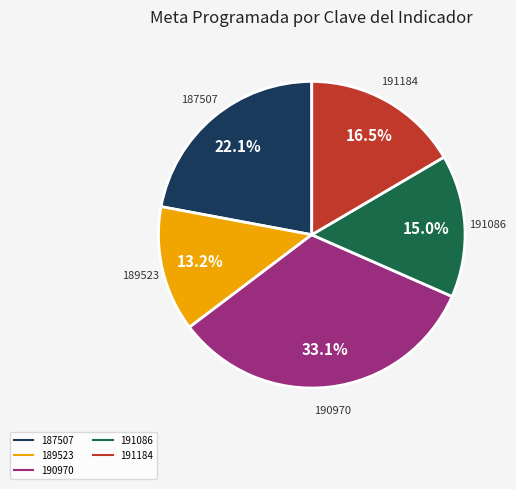

Count the number of slices in the pie.

5